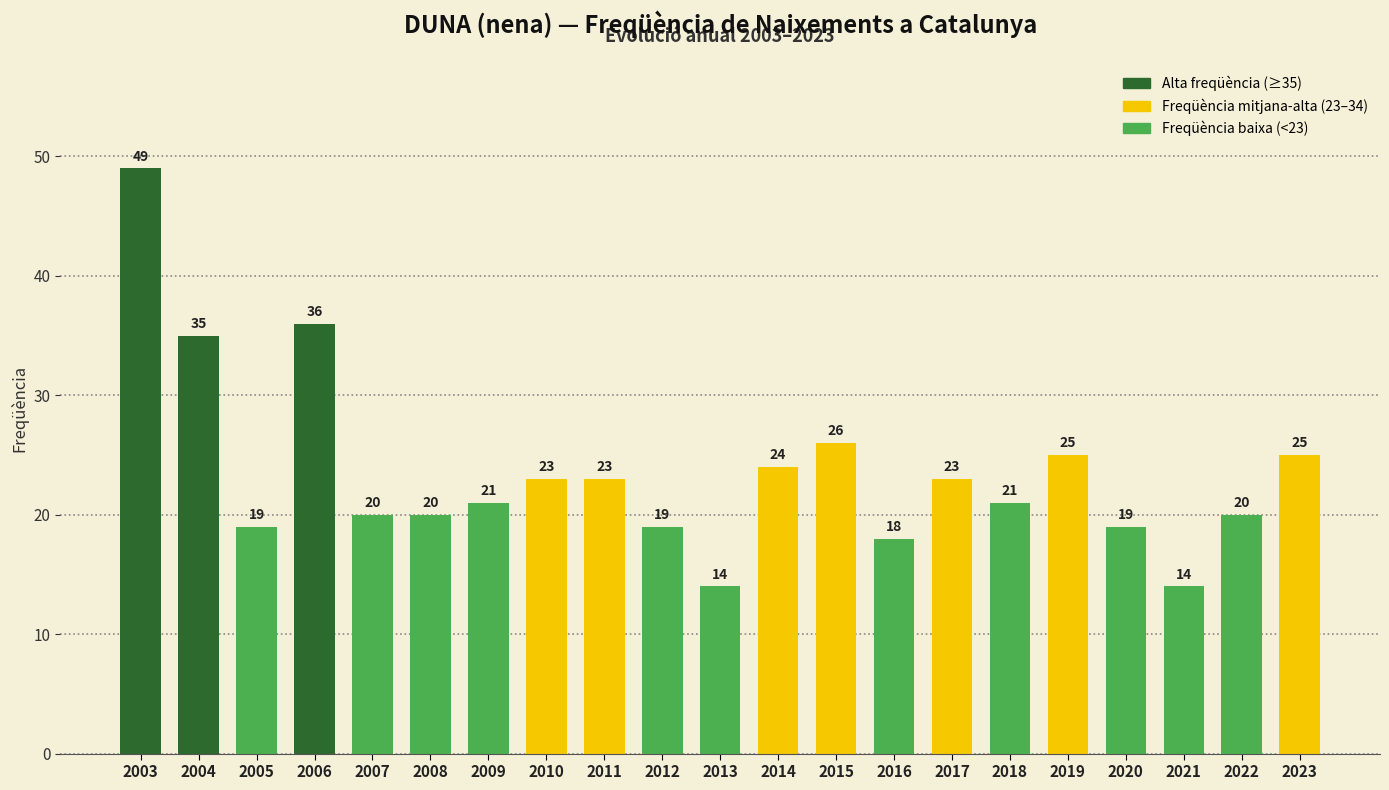

What is the greatest value displayed?

49